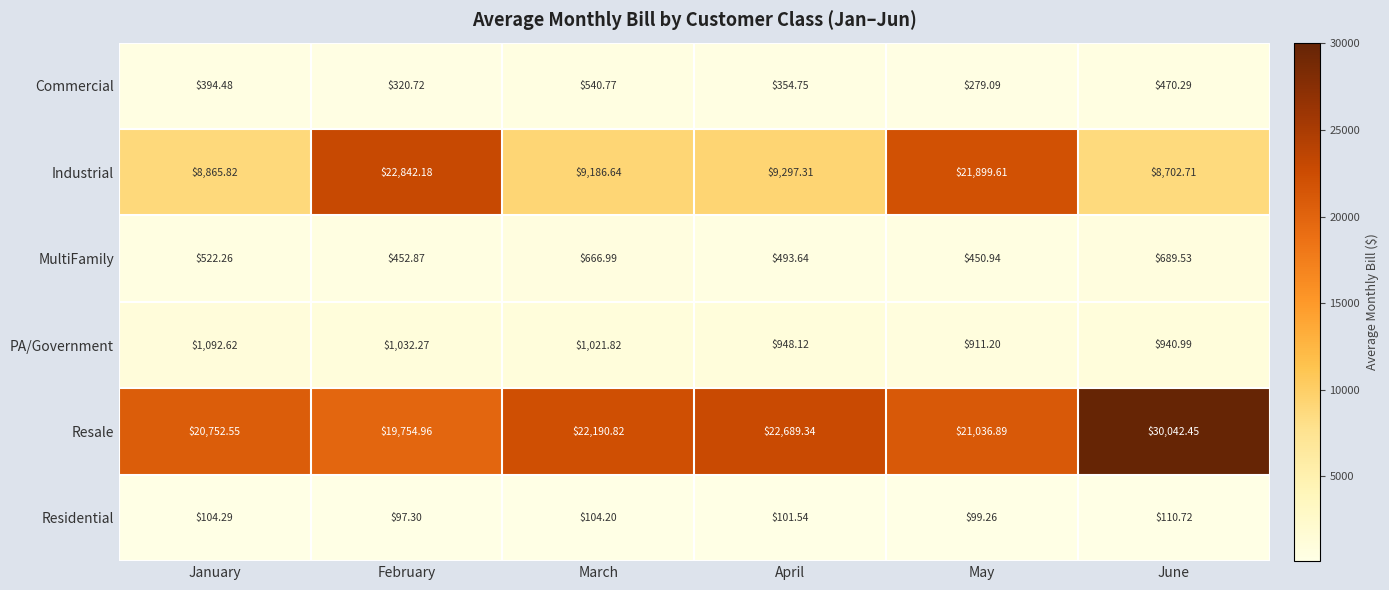

How many categories are shown in the chart?

6